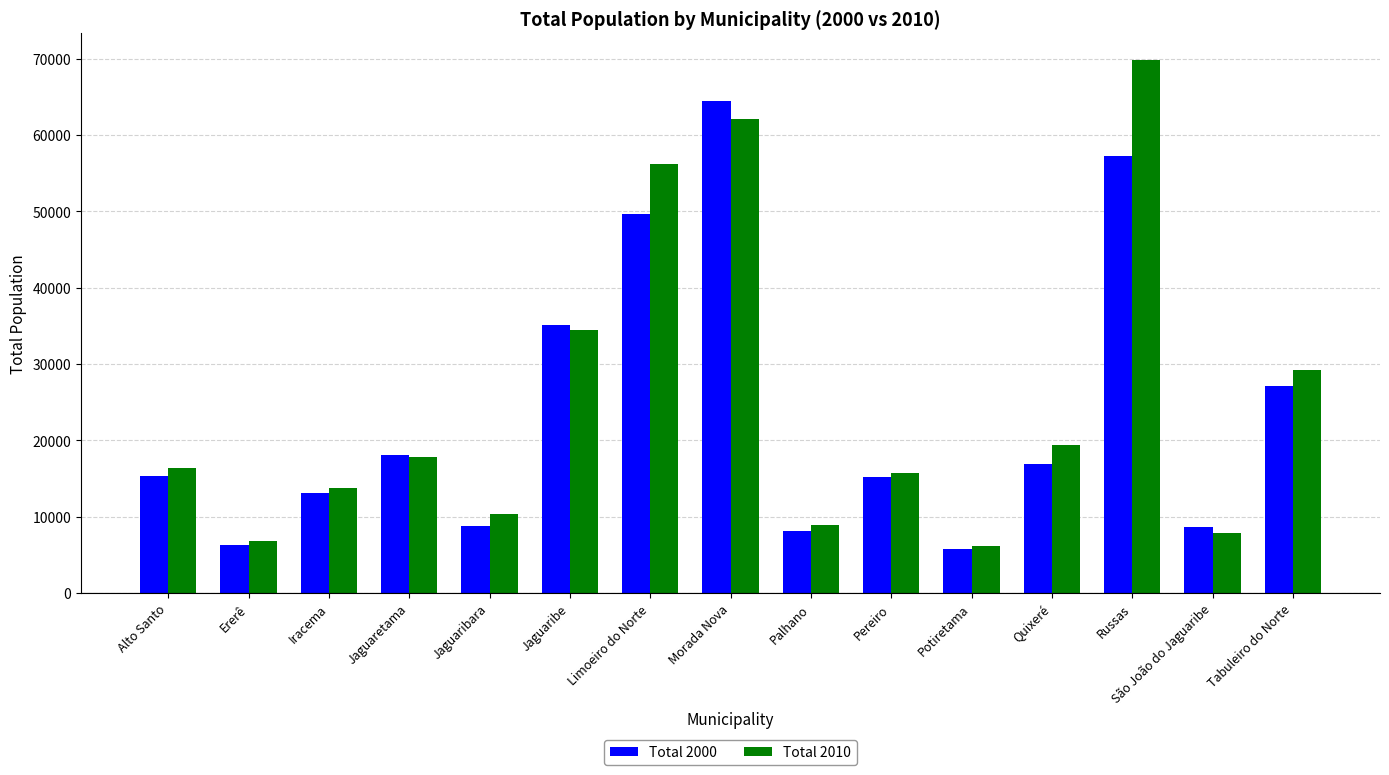

What is the sum of all Total 2010 values?

375019